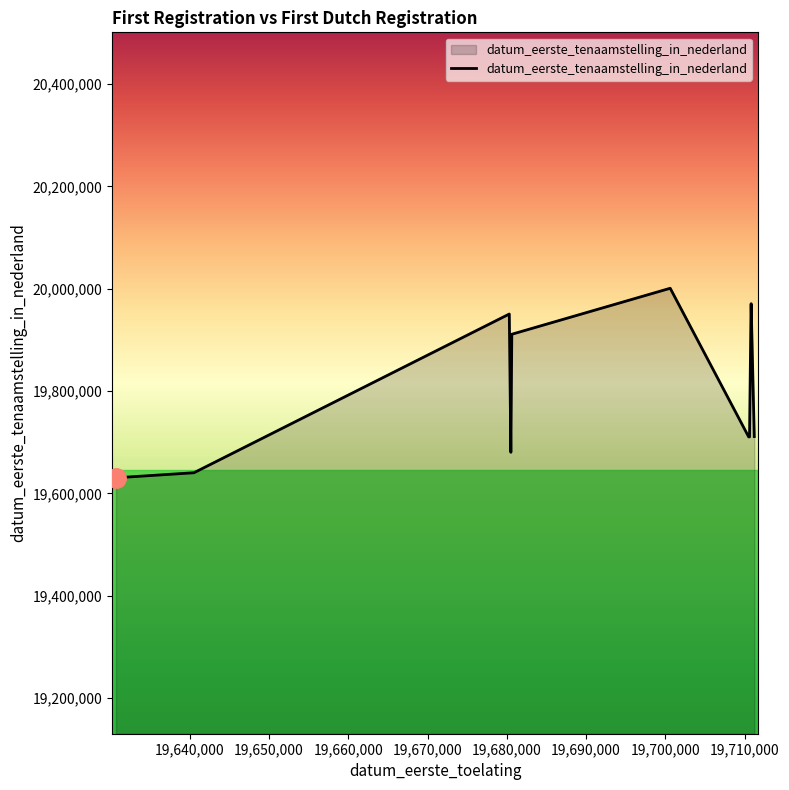

What is the greatest value displayed?

20000925